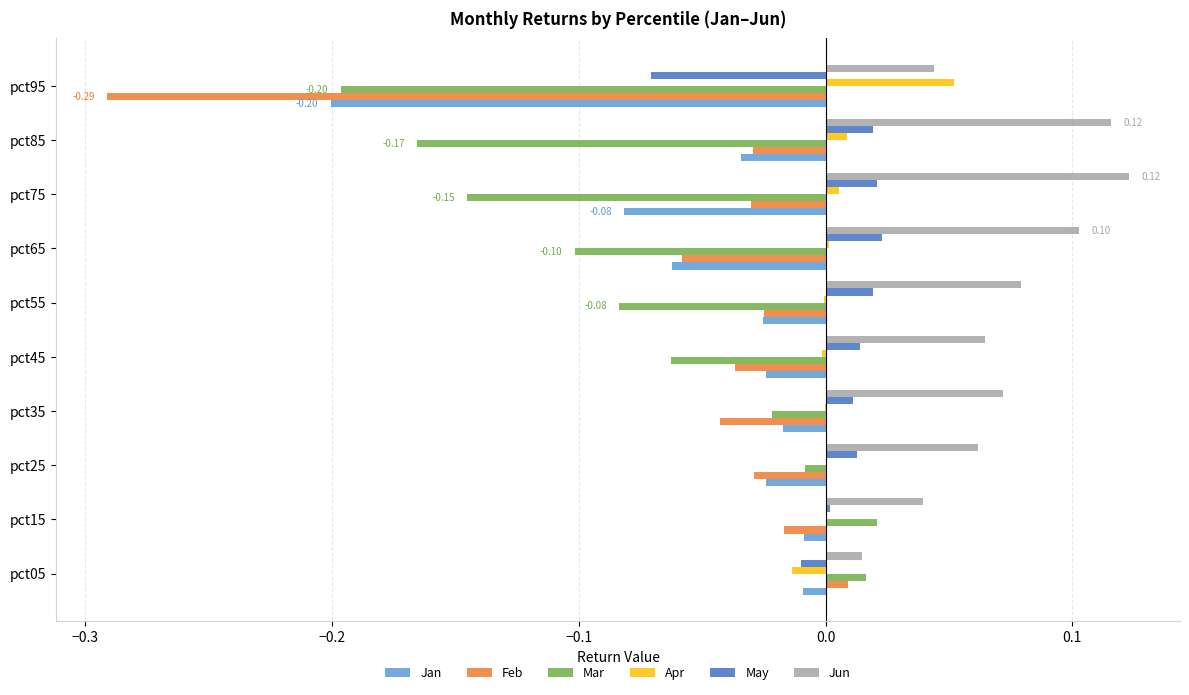

Which series has the largest total across all categories?

Jun